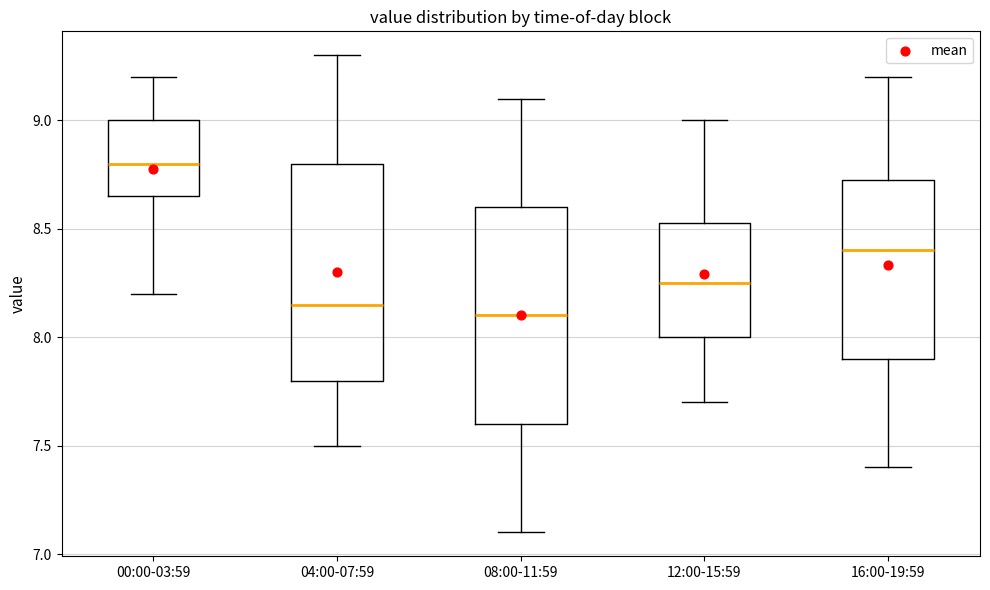

Reading left to right, read every box against the y-axis: the position of its median line, the range the box covers, and the ends of its whiskers. The values are not printed on the chart, so give them approximately, as read against the axis.

00:00-03:59: median 8.80, box 8.65 to 9.00, whiskers 8.20 to 9.20
04:00-07:59: median 8.15, box 7.80 to 8.80, whiskers 7.50 to 9.30
08:00-11:59: median 8.10, box 7.60 to 8.60, whiskers 7.10 to 9.10
12:00-15:59: median 8.25, box 8.00 to 8.55, whiskers 7.70 to 9.00
16:00-19:59: median 8.40, box 7.90 to 8.75, whiskers 7.40 to 9.20